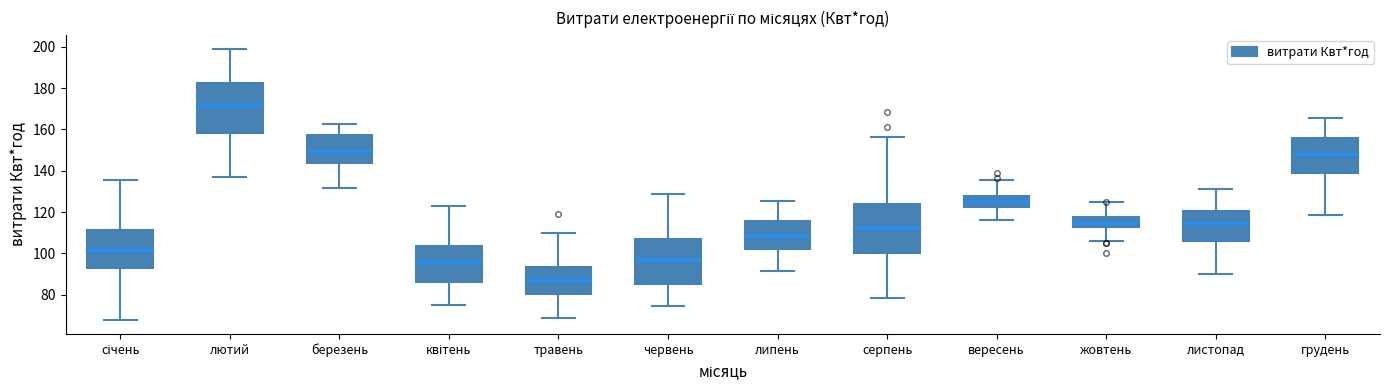

Where is the lower edge of the box for березень on the y-axis? The values are not printed on the chart, so give them approximately, as read against the axis.

144